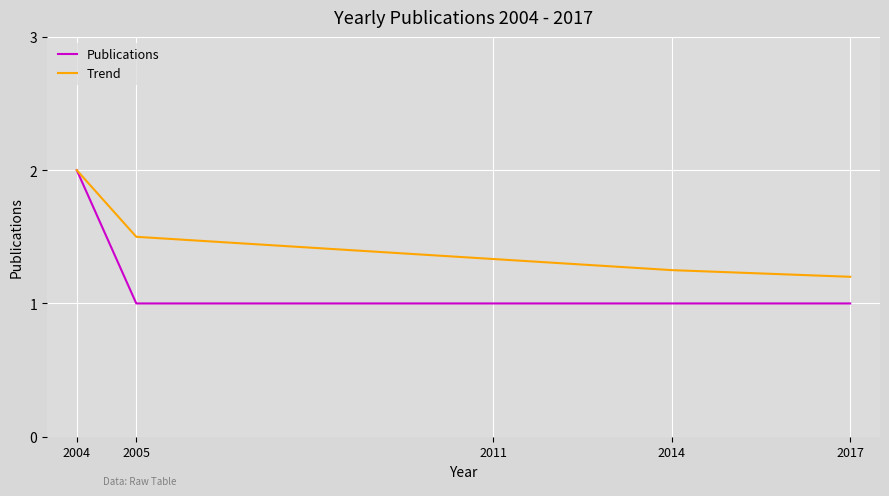

Which series has the widest spread of values?

Publications